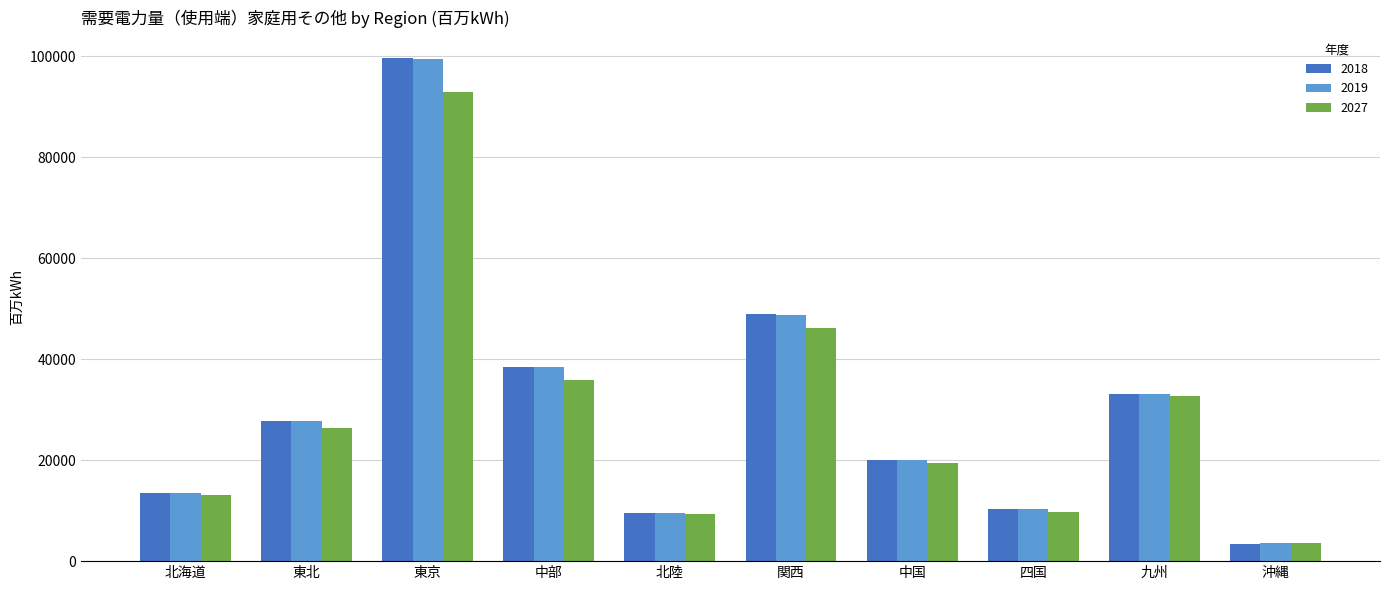

The value of 2019 at 中部 is 13858. True or false?

False